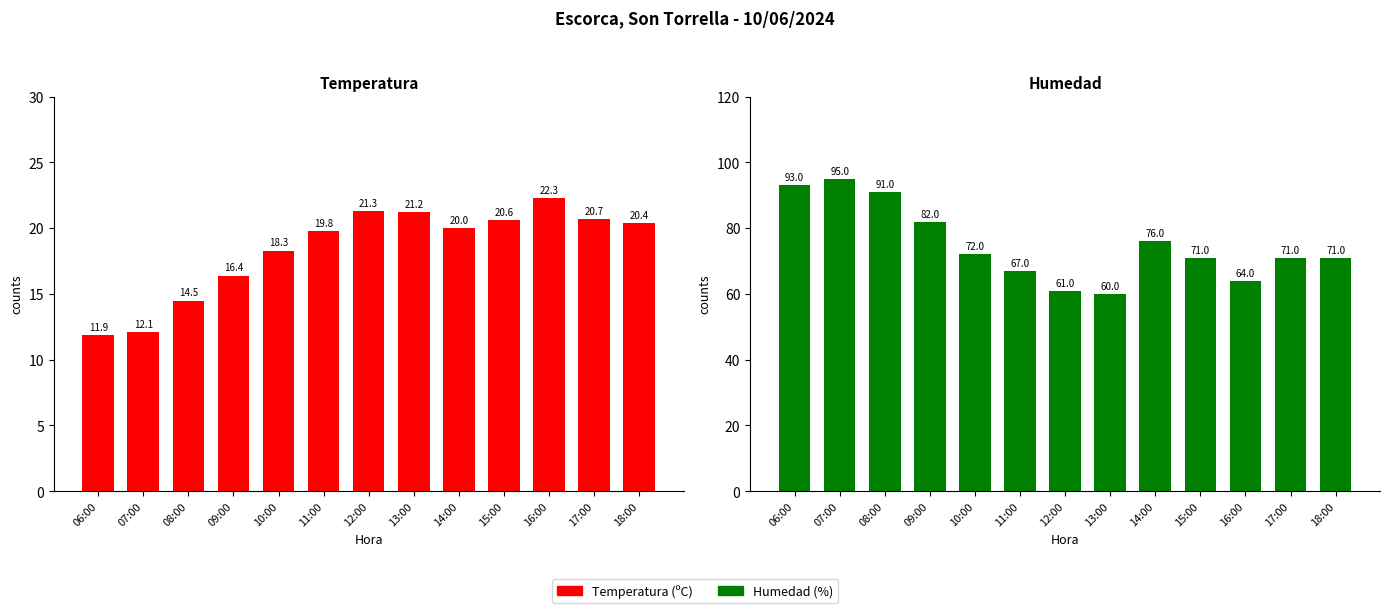

Reading left to right, list all the values displayed in this chart.

Temperatura (ºC): 06:00=11.9	07:00=12.1	08:00=14.5	09:00=16.4	10:00=18.3	11:00=19.8	12:00=21.3	13:00=21.2	14:00=20.0	15:00=20.6	16:00=22.3	17:00=20.7	18:00=20.4
Humedad (%): 06:00=93.0	07:00=95.0	08:00=91.0	09:00=82.0	10:00=72.0	11:00=67.0	12:00=61.0	13:00=60.0	14:00=76.0	15:00=71.0	16:00=64.0	17:00=71.0	18:00=71.0